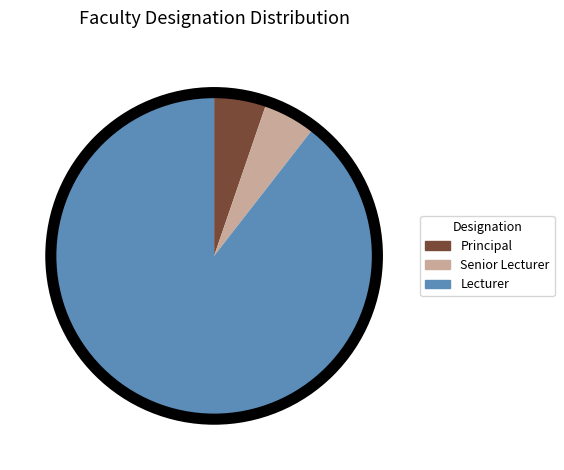

What is the largest slice in the pie chart?

Lecturer